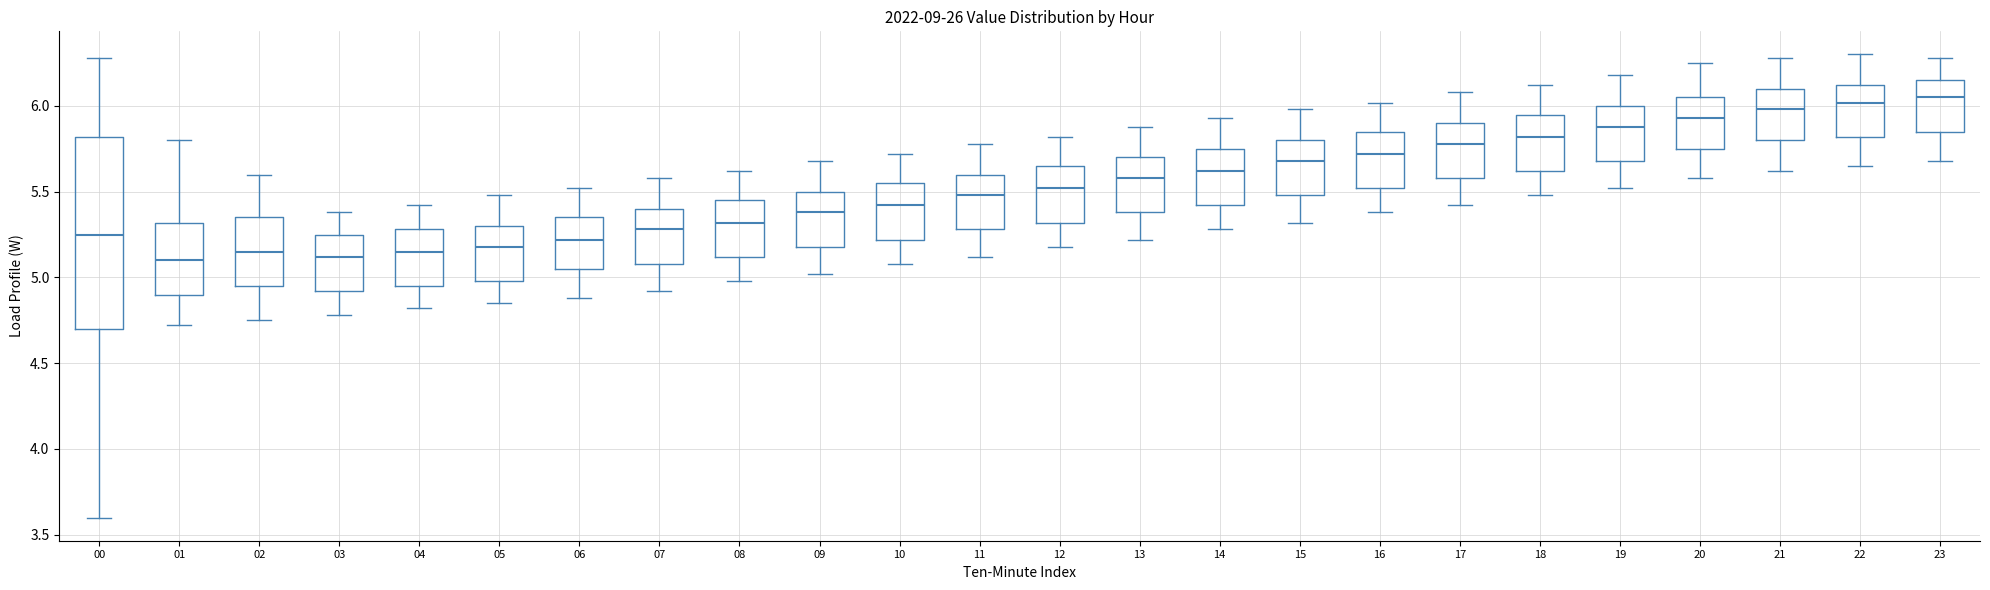

Where is the lower edge of the box at x = 18 on the y-axis? The values are not printed on the chart, so give them approximately, as read against the axis.

5.60